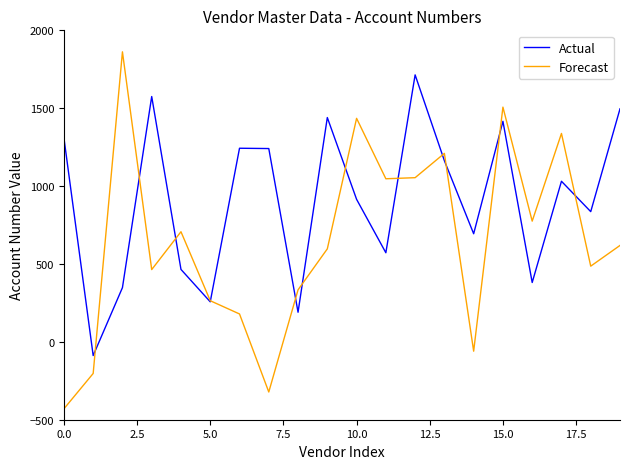

In Actual, how many points are lower than both neighbors (excluding endpoints)?

7